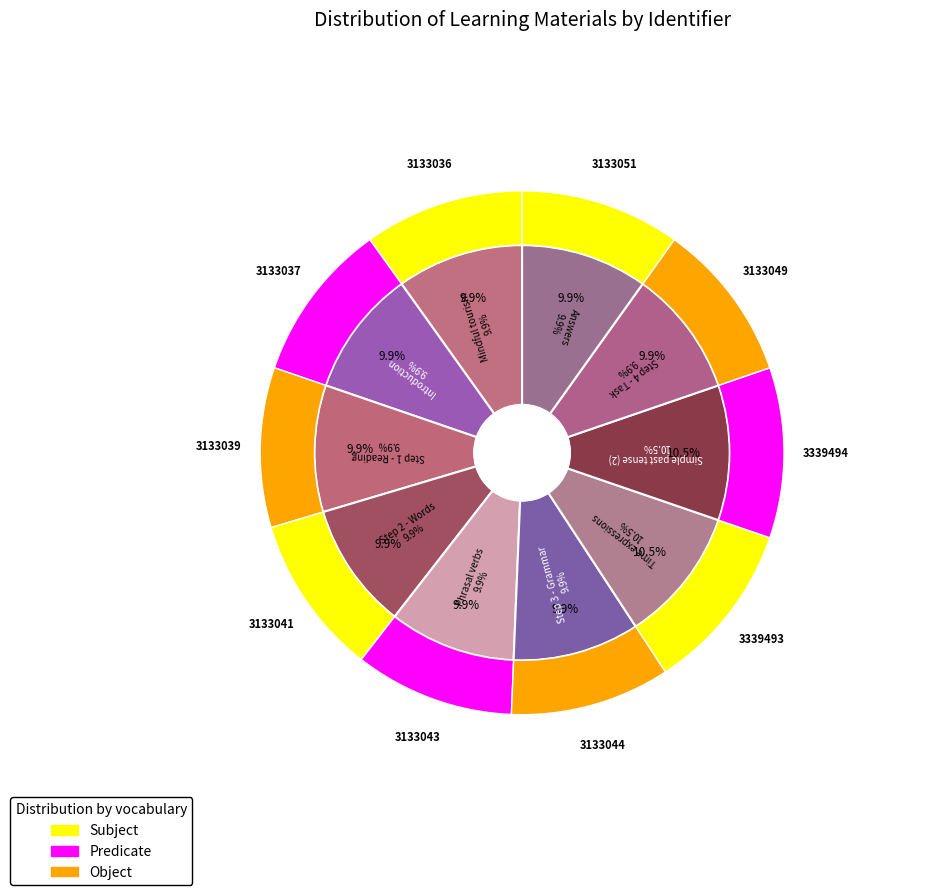

Which slice is the largest?

Simple past tense (2)